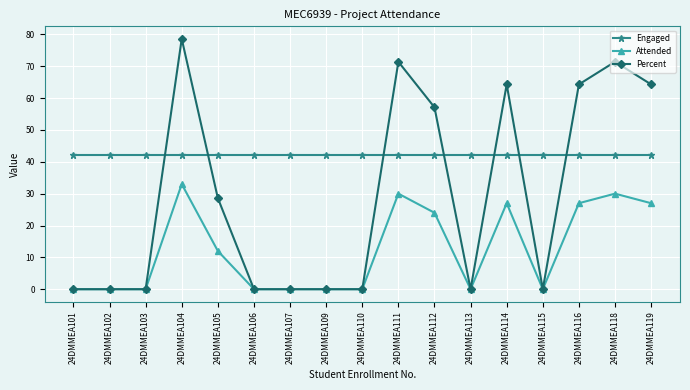

What is the highest value of the Engaged series?

42.0